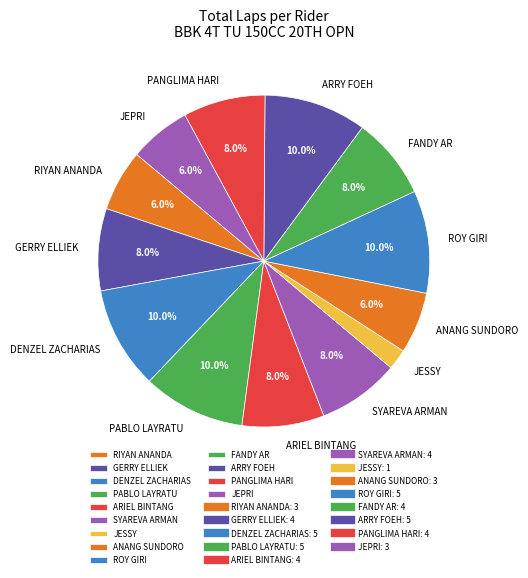

How many segments does this pie chart have?

13